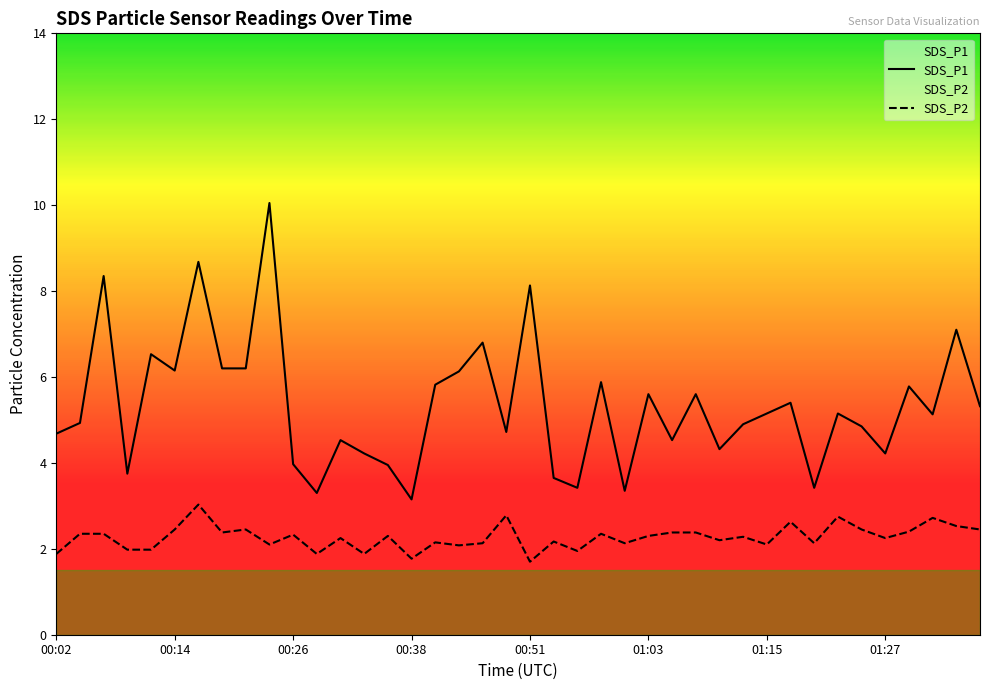

Is it true that SDS_P2 equals 3.4 at 01:03?

False